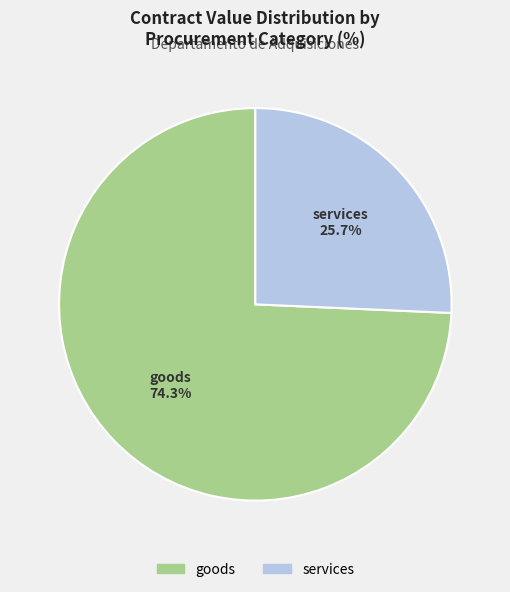

Does any single category account for the majority?

Yes